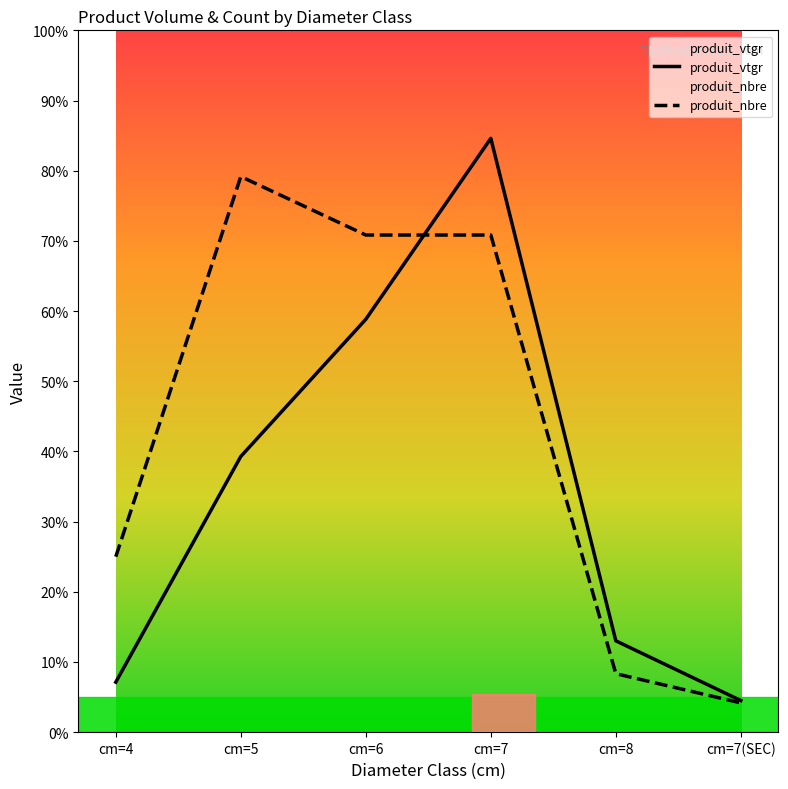

Where is produit_nbre nearest to the value 25?

cm=4